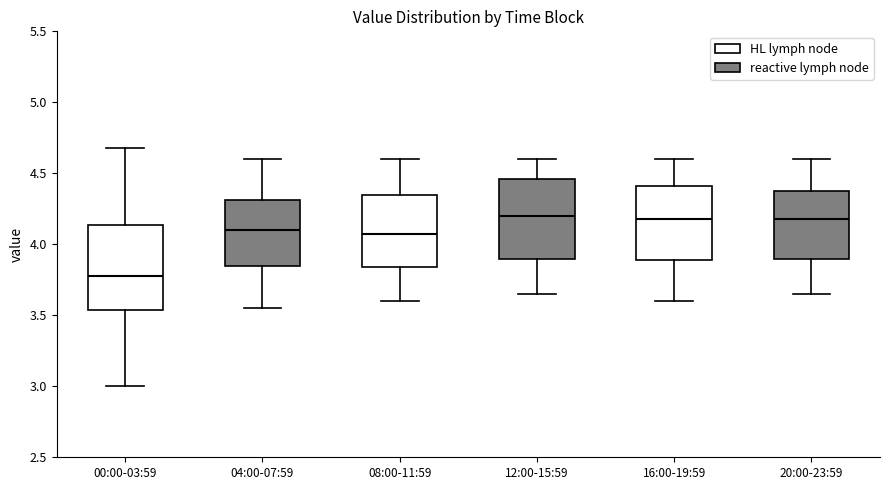

Reading left to right, transcribe this box plot: for each box, give where its median line is, the range the box spans, and where its two whiskers end, as read against the y-axis. The values are not printed on the chart, so give them approximately, as read against the axis.

00:00-03:59: median 3.80, box 3.55 to 4.15, whiskers 3.00 to 4.70
04:00-07:59: median 4.10, box 3.85 to 4.30, whiskers 3.55 to 4.60
08:00-11:59: median 4.10, box 3.85 to 4.35, whiskers 3.60 to 4.60
12:00-15:59: median 4.20, box 3.90 to 4.45, whiskers 3.65 to 4.60
16:00-19:59: median 4.20, box 3.90 to 4.40, whiskers 3.60 to 4.60
20:00-23:59: median 4.20, box 3.90 to 4.40, whiskers 3.65 to 4.60